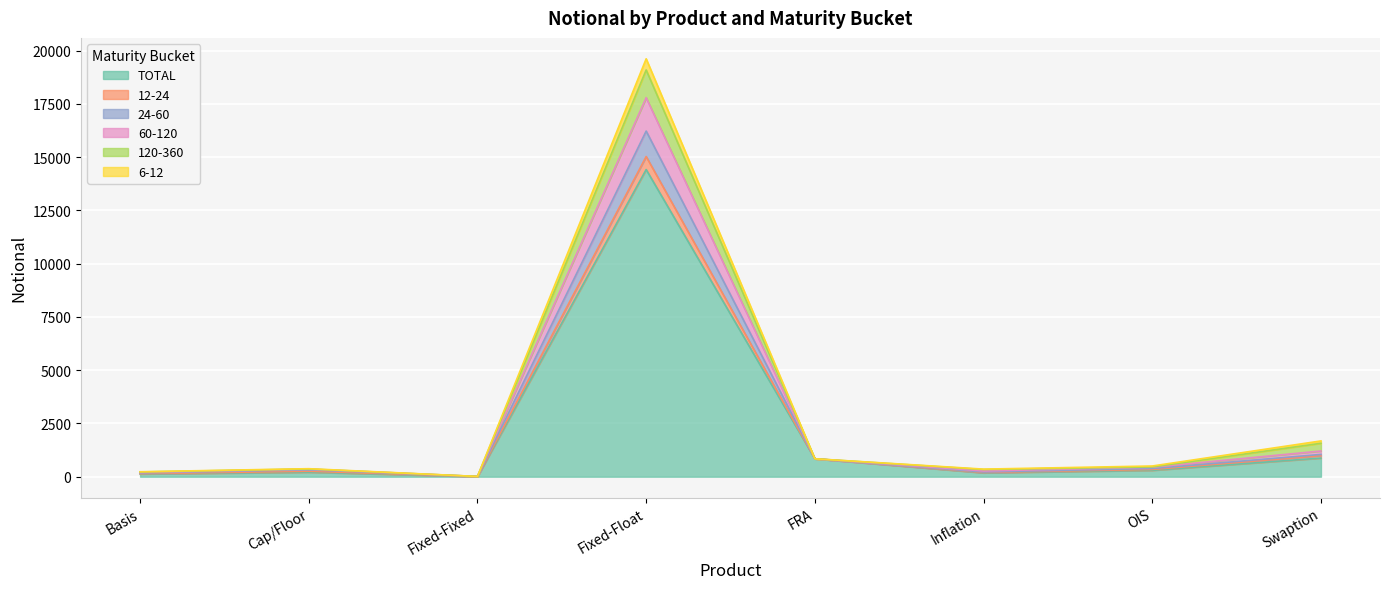

Which category has the highest value in the TOTAL series?

Fixed-Float